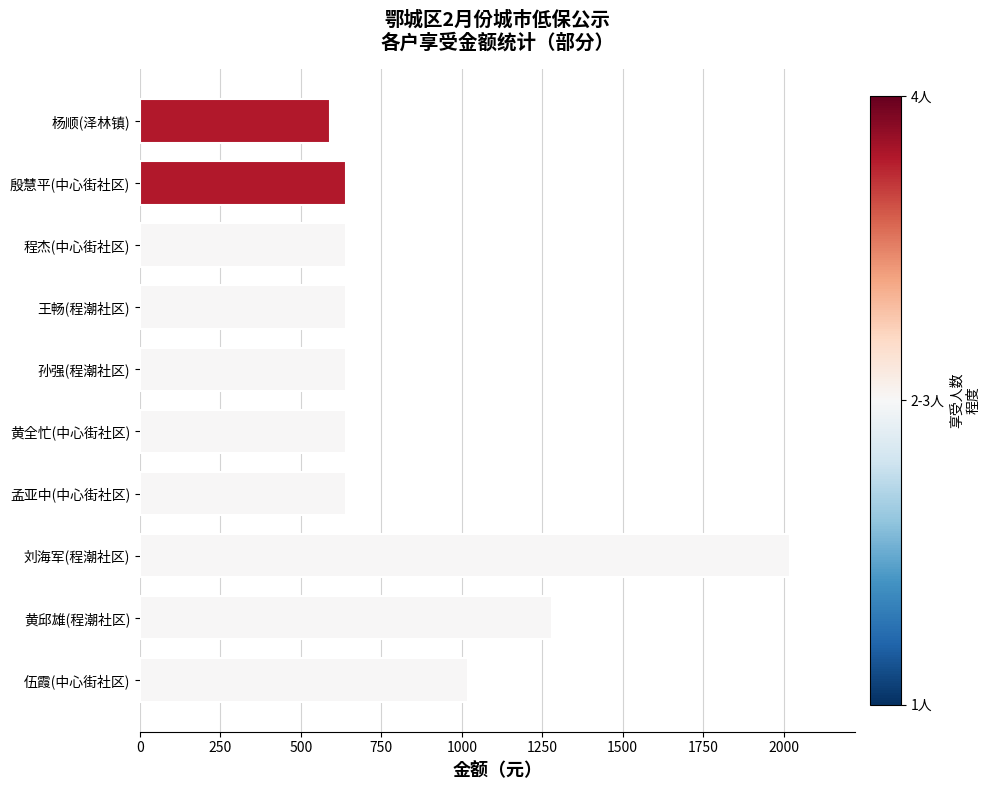

What is the change in value from 刘海军(程潮社区) to 孟亚中(中心街社区)?

-1380